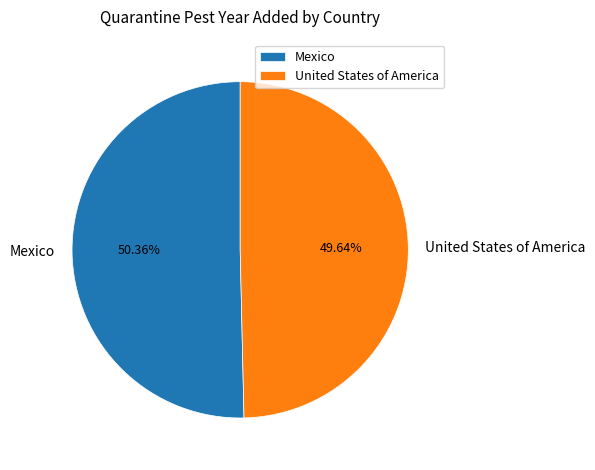

Which has a higher value, Mexico or United States of America?

Mexico